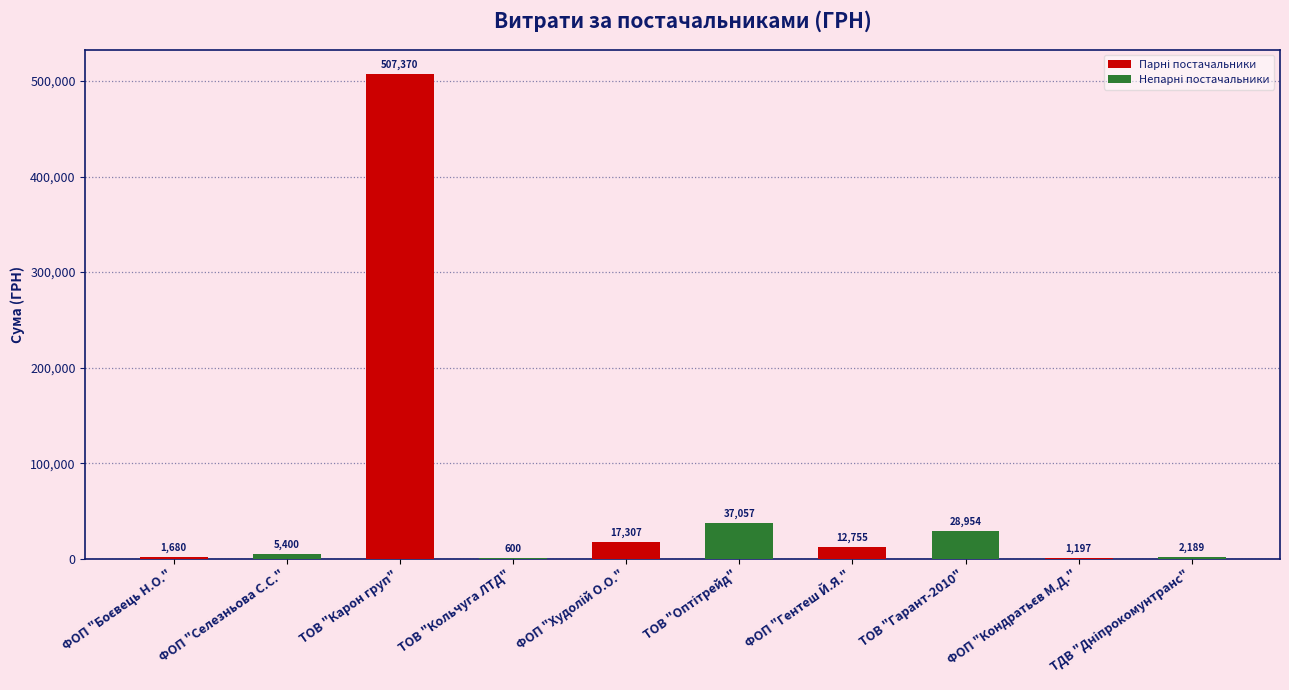

Are the bars grouped side by side (vs. stacked)?

No